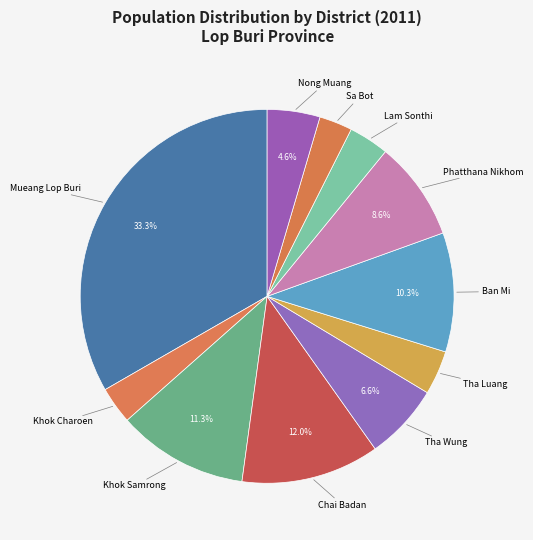

What is the total percentage of Khok Samrong and Mueang Lop Buri?

44.6%